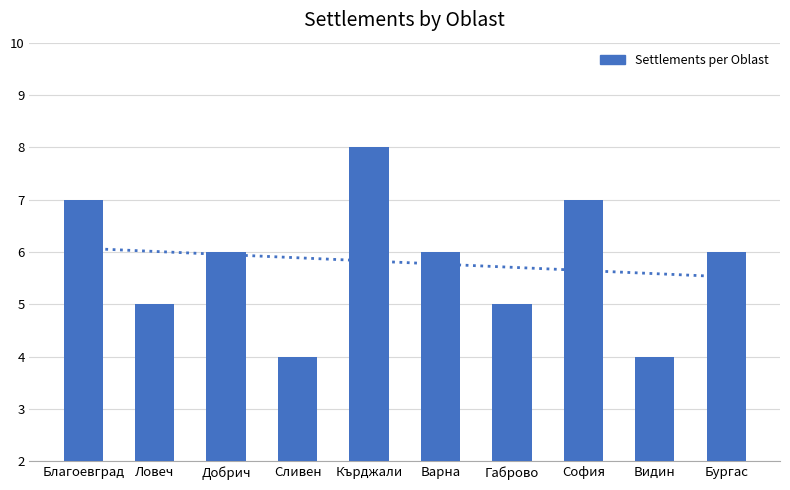

What is the sum of all values?

58